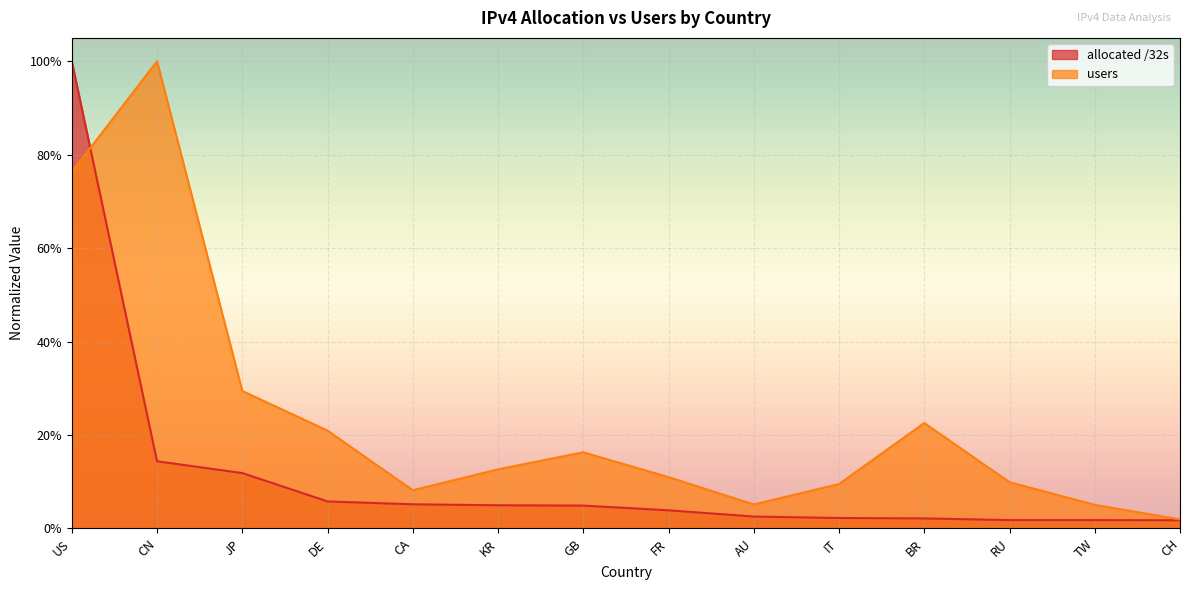

Between IT and TW, which series saw the biggest shift?

users